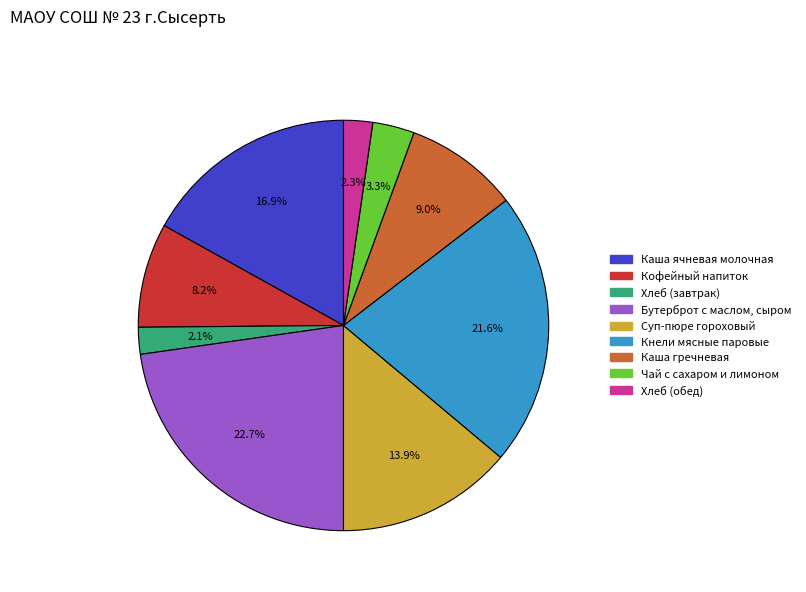

How many segments does this pie chart have?

9